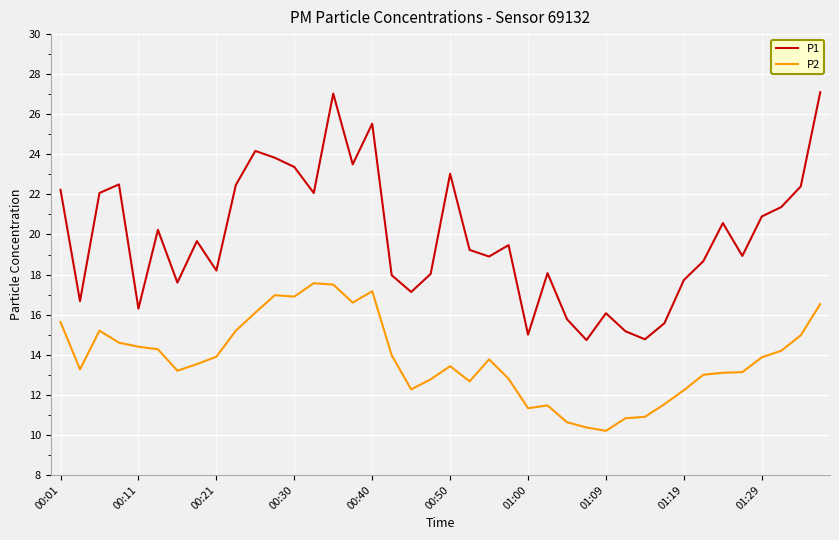

List the series in order of their overall mean, highest first.

P1, P2